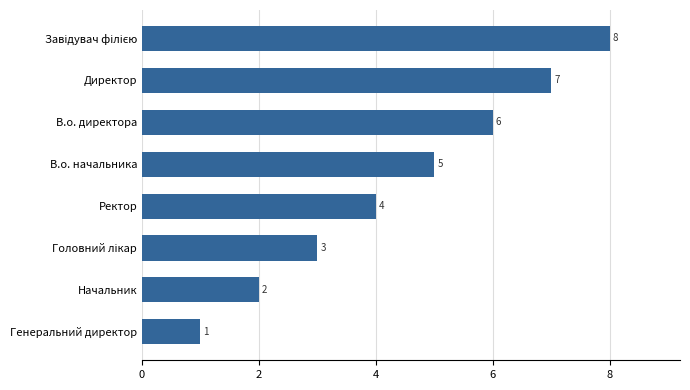

What is the ratio of the value at В.о. начальника to the value at Директор?

0.7